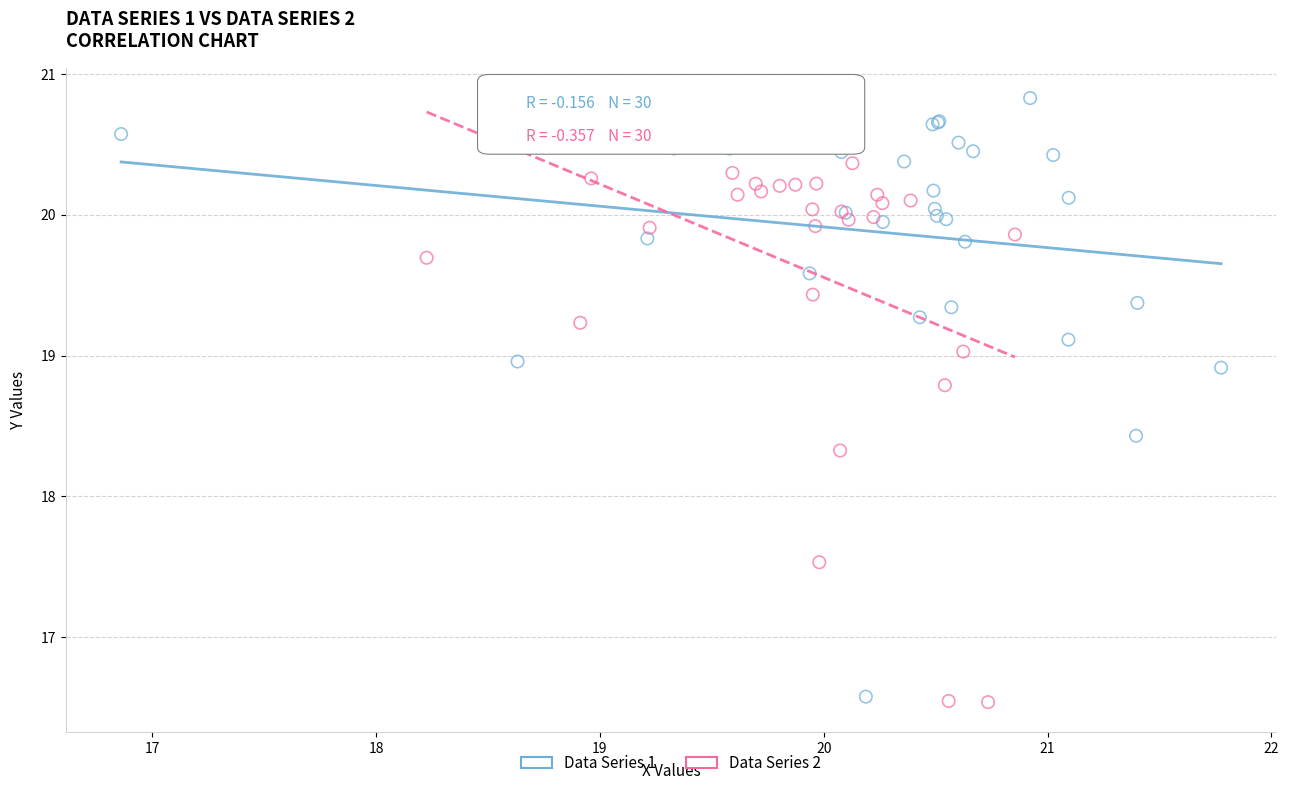

Which series contains the highest Y value?

Data Series 1